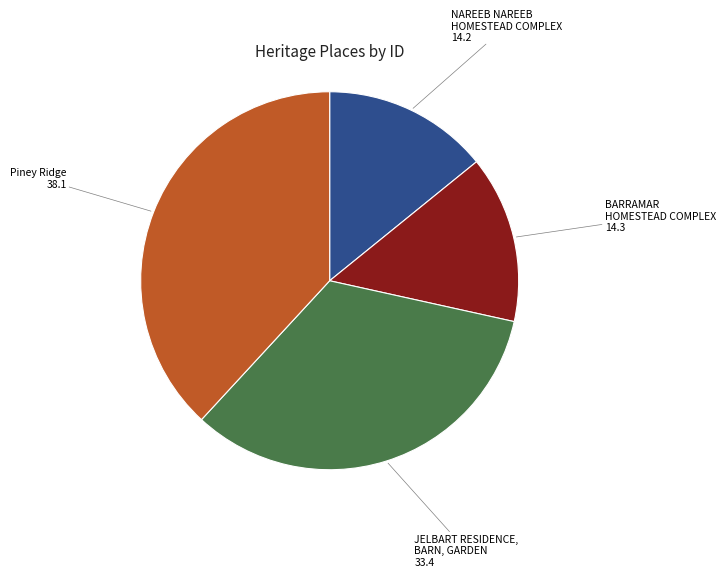

Is there any slice that represents more than half of the pie?

No